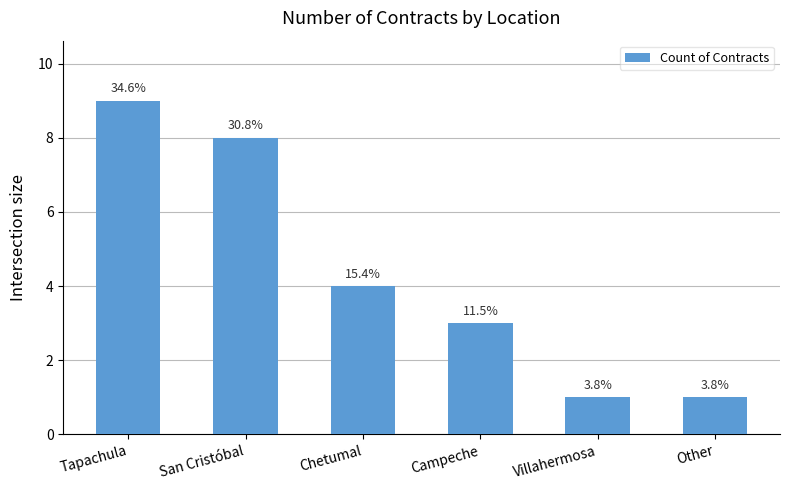

Reading left to right, transcribe all the data shown in this chart.

9	8	4	3	1	1